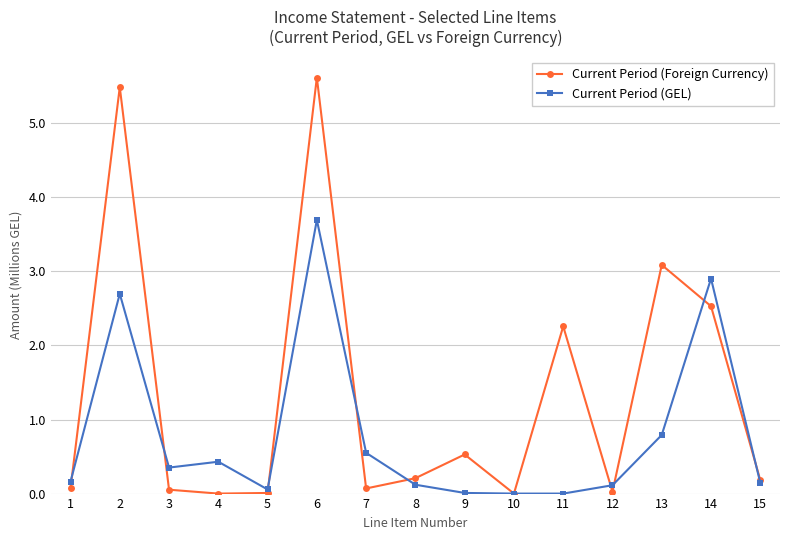

True or false: Current Period (GEL) and Current Period (Foreign Currency) cross at least once.

True